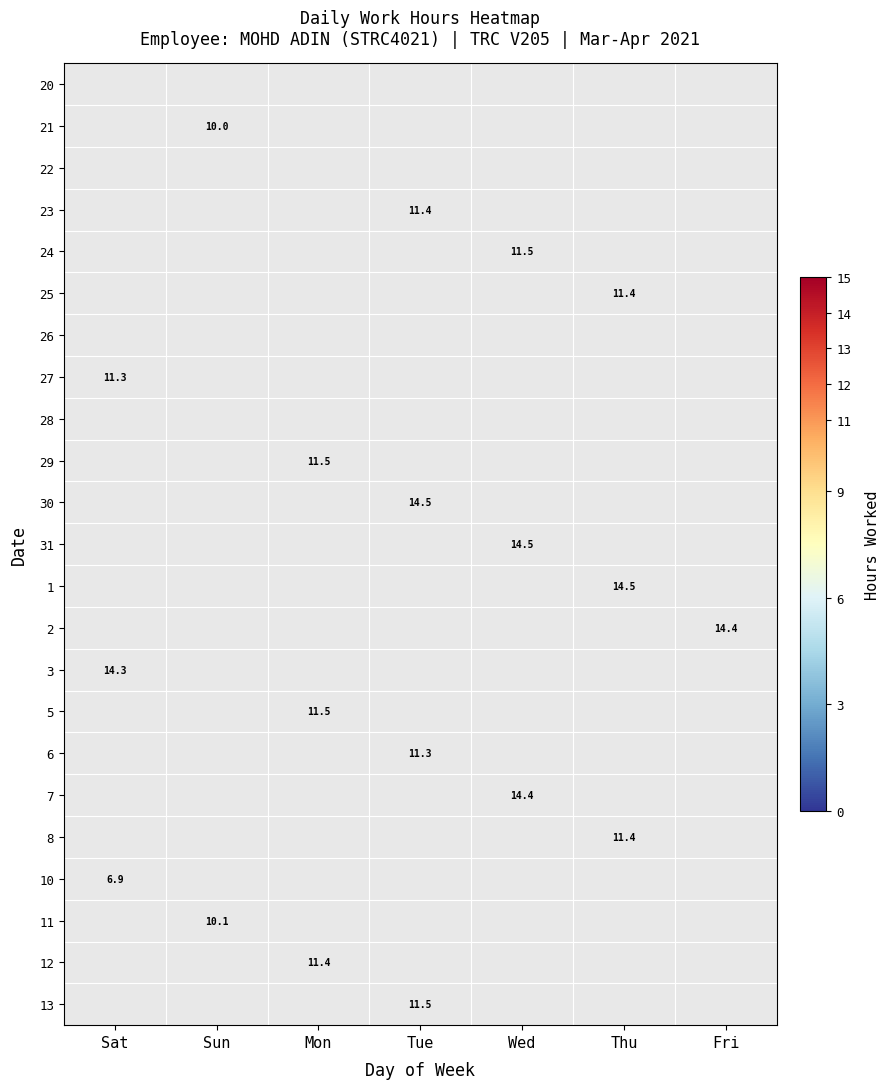

How many data points in 30 are above 0?

1